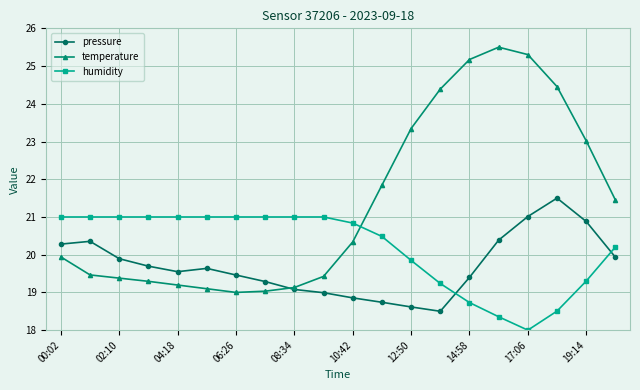

At how many categories does at least one series exceed 25?

3